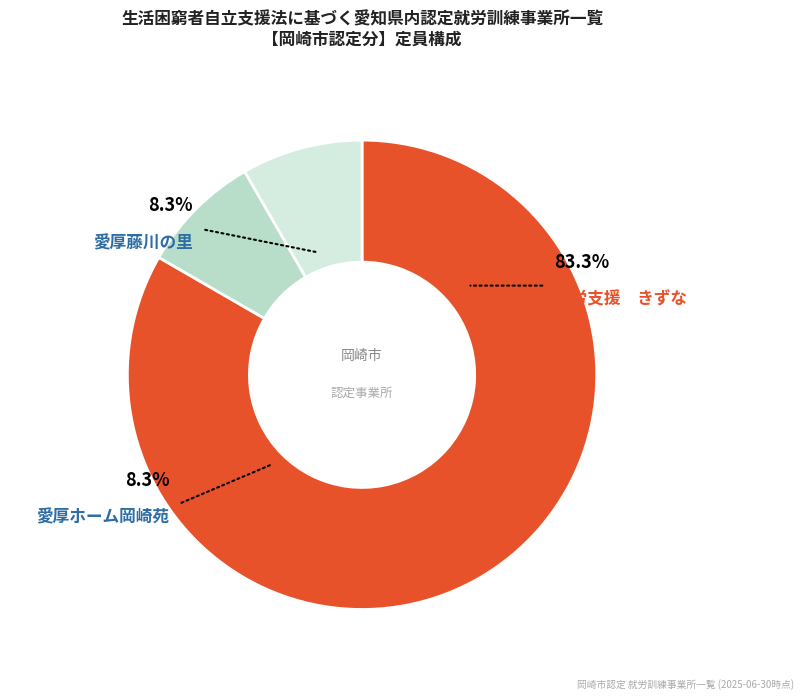

Rank the categories by value from lowest to highest.

愛厚藤川の里, 愛厚ホーム岡崎苑, 就労支援　きずな